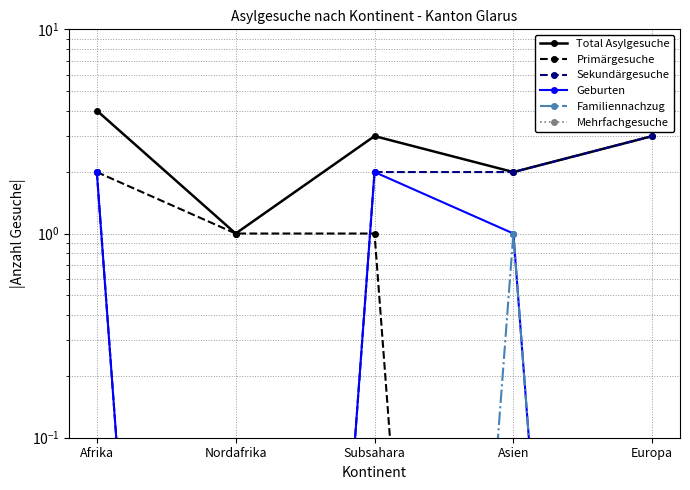

At Asien, list the series in order from largest to smallest.

Total Asylgesuche, Sekundärgesuche, Geburten, Familiennachzug, Primärgesuche, Mehrfachgesuche